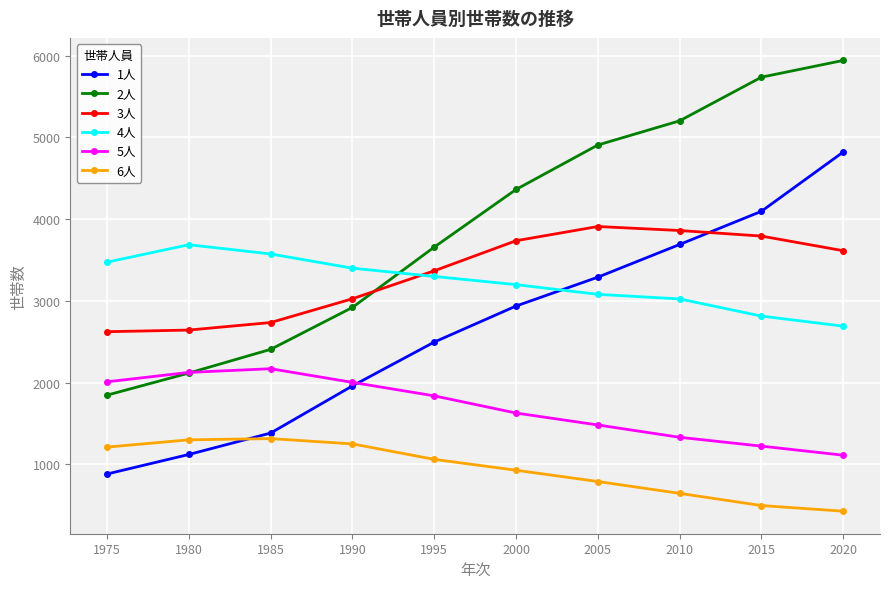

True or false: 2人 has a value of 5941 at 2020.

True